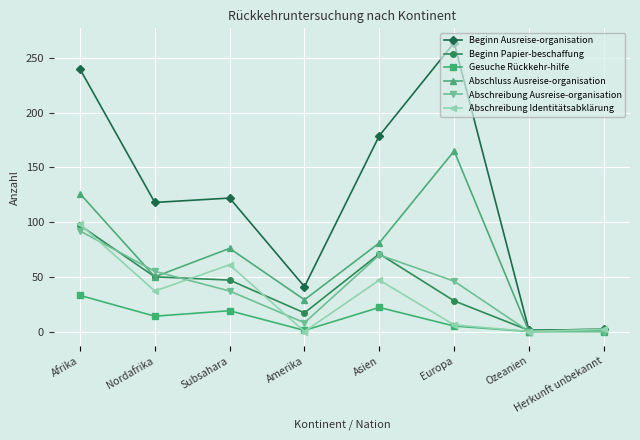

In Abschluss Ausreise-organisation, how many points are higher than both neighbors (excluding endpoints)?

2